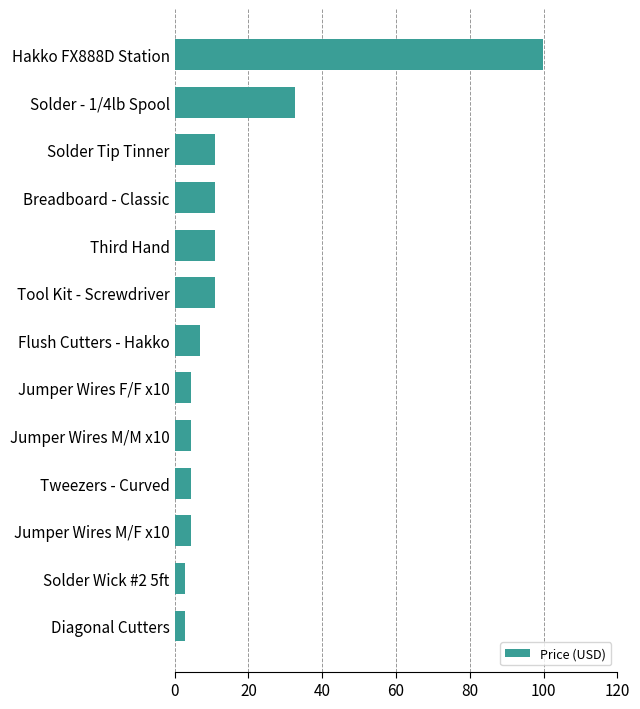

What is the average value?

15.9